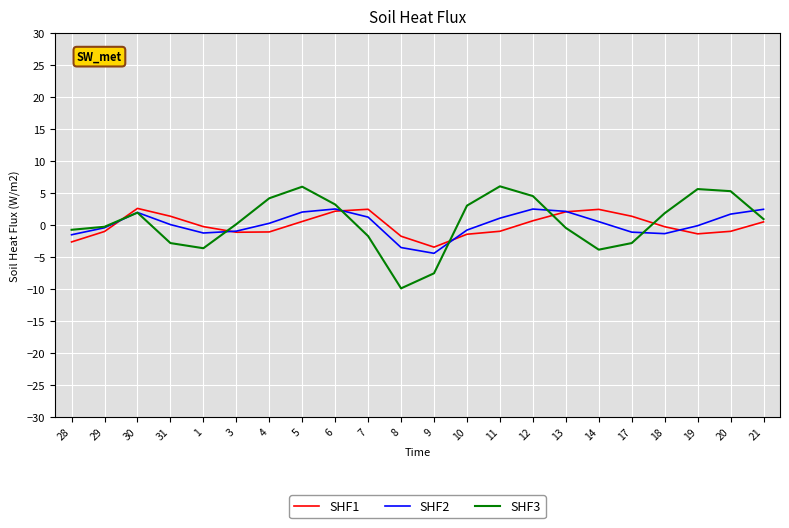

Which series has the largest range (max minus min)?

SHF3